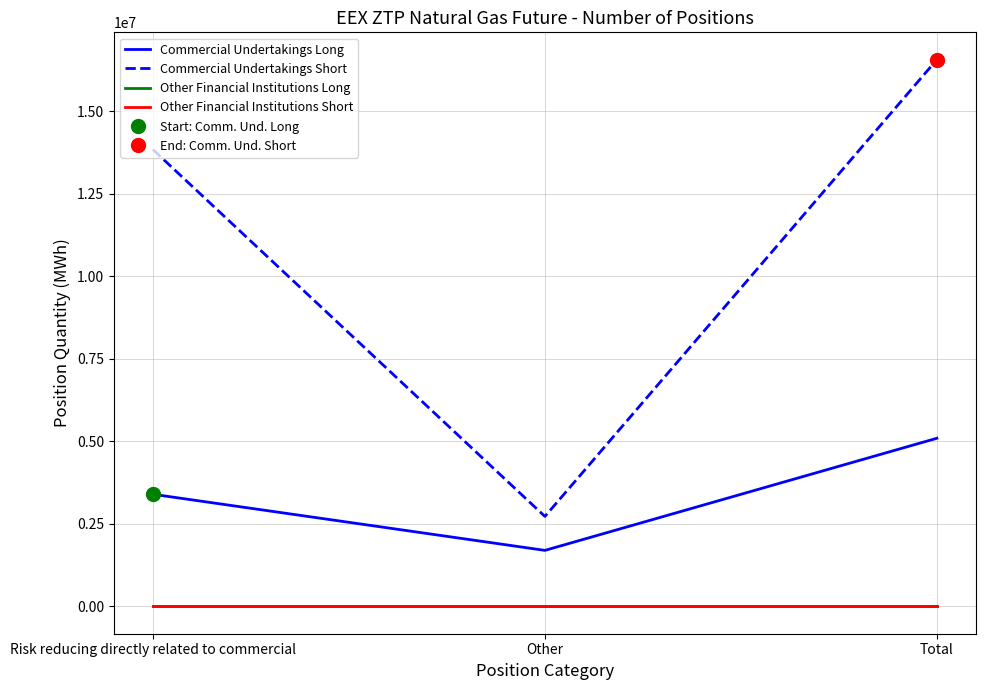

Reading right to left, list all the values displayed in this chart.

Commercial Undertakings Long: 5093656	1697060	3396596
Commercial Undertakings Short: 16564806	2725191	13839615
Other Financial Institutions Long: 0	0	0
Other Financial Institutions Short: 0	0	0